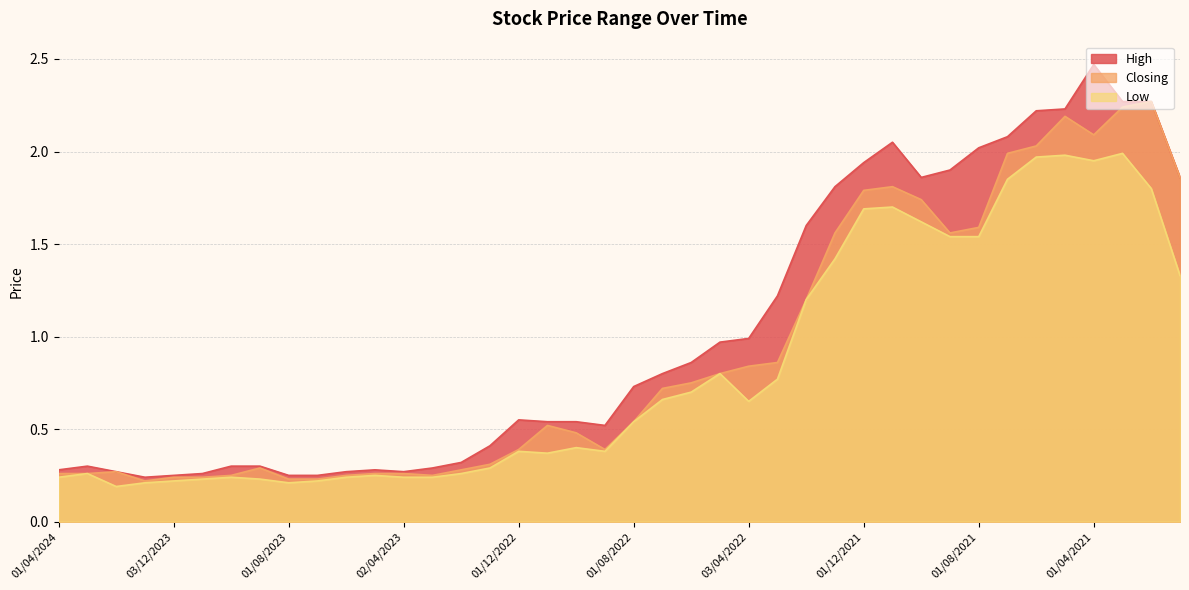

What is the lowest value of the Closing series?

0.2